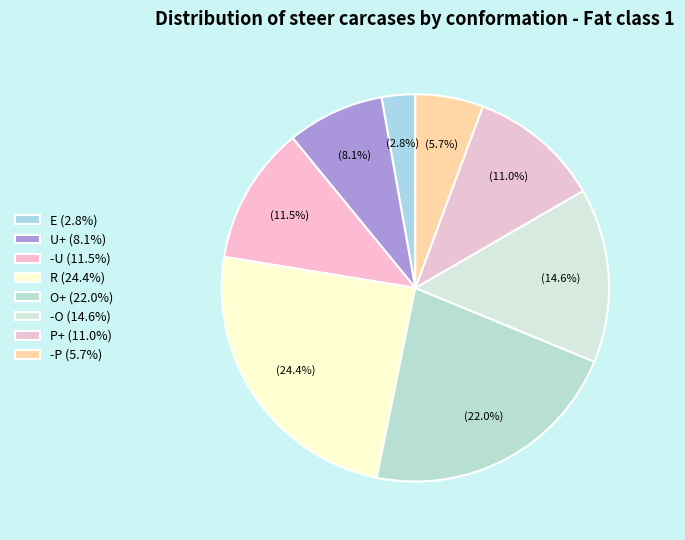

Does -O represent more than half of the total?

No